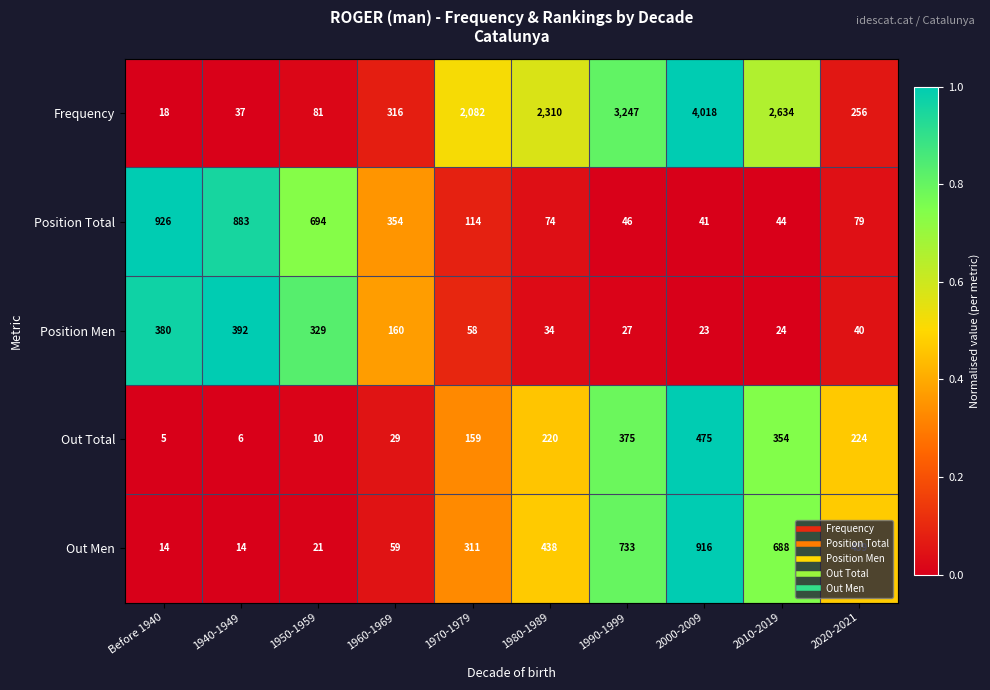

How many series are shown in this chart?

5